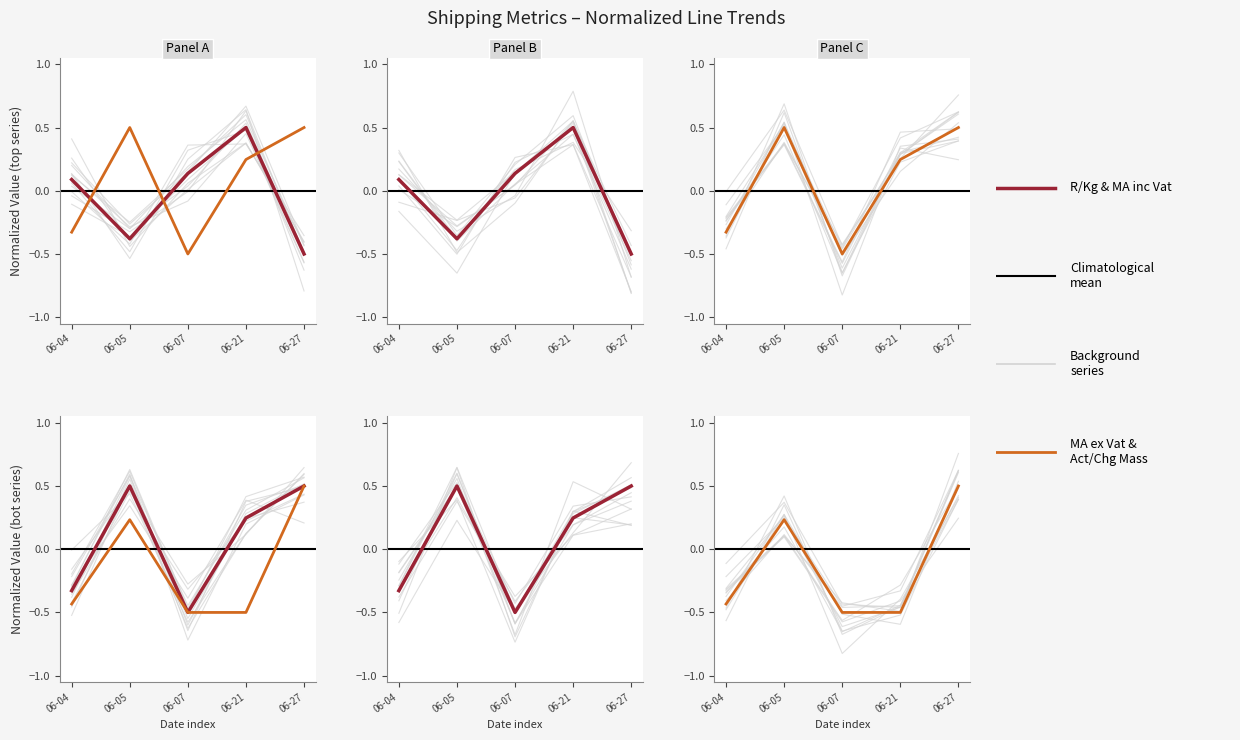

Where does the MA inc Vat series first go above 0?

06-05